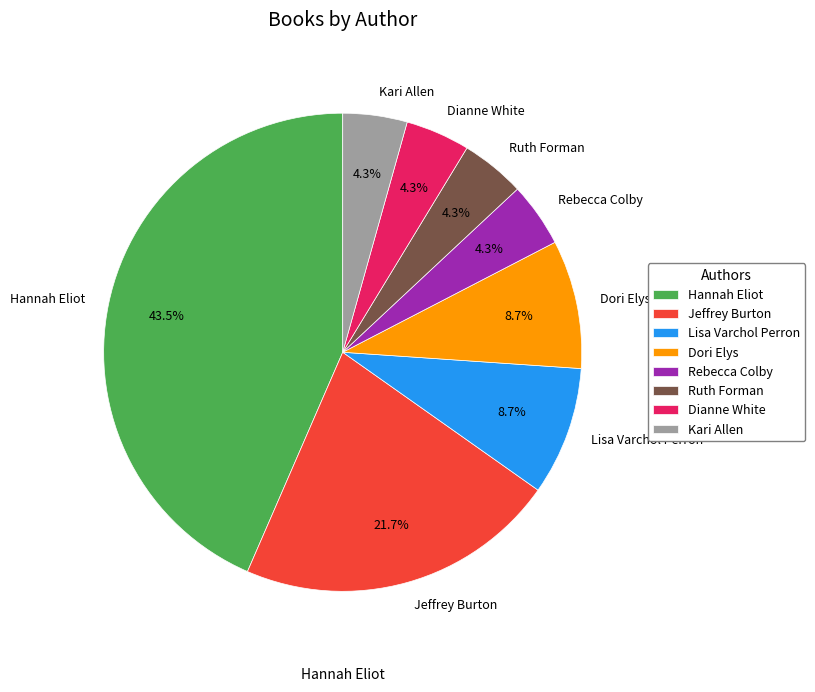

How many segments does this pie chart have?

8